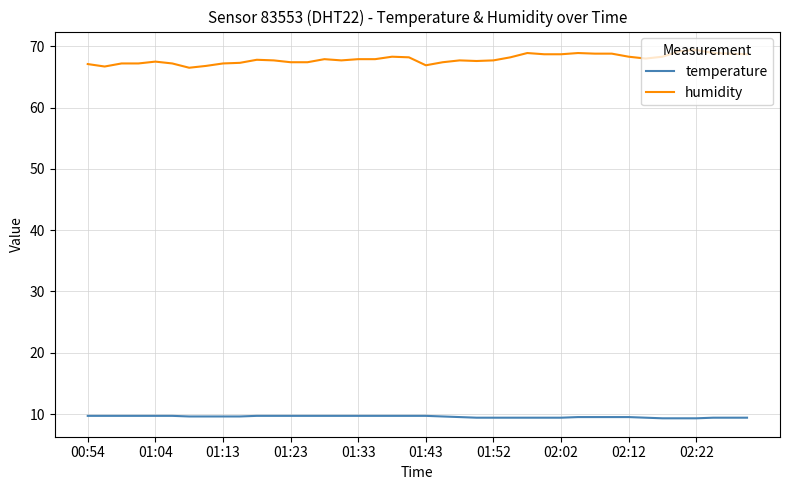

True or false: humidity and temperature intersect in this chart.

False